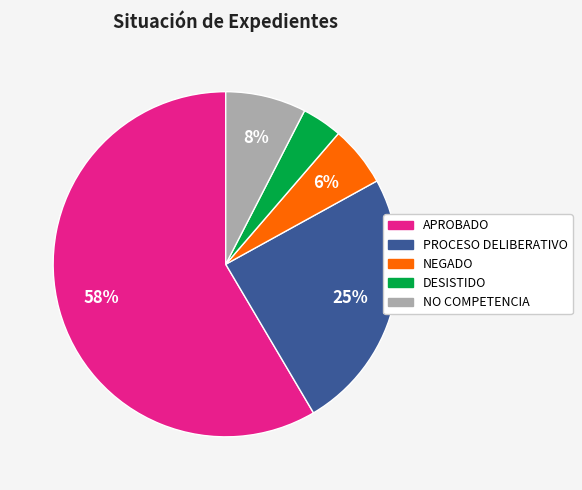

Does NEGADO represent more than half of the total?

No